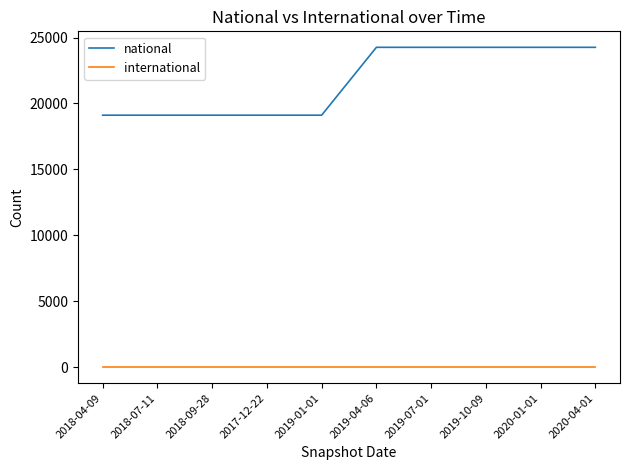

How many lines are shown in the chart?

2